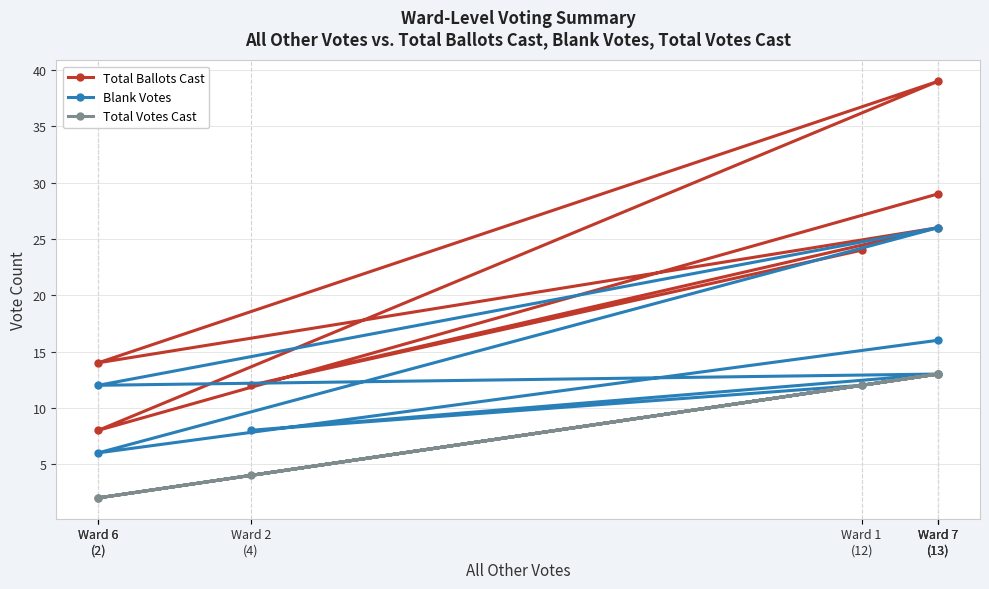

What is the label of the 1st point from the right?

Ward 7
(13)